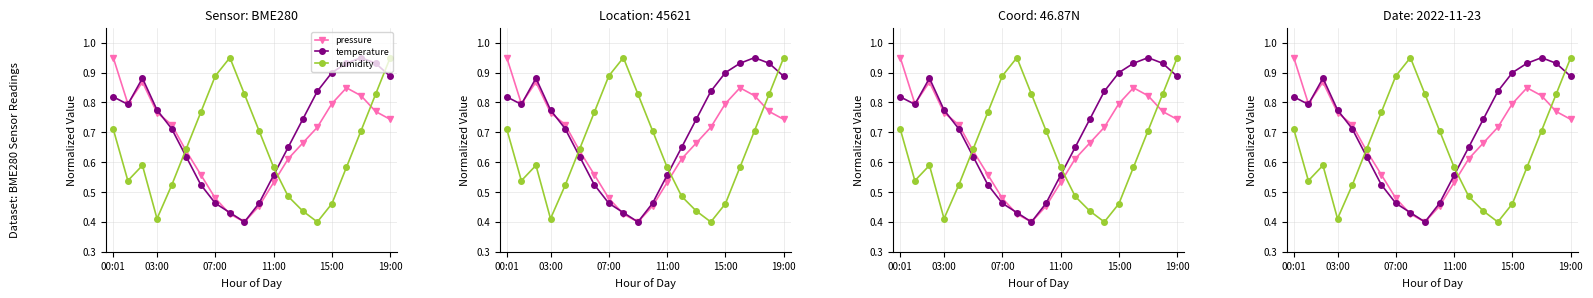

Which series has the largest total across all categories?

temperature